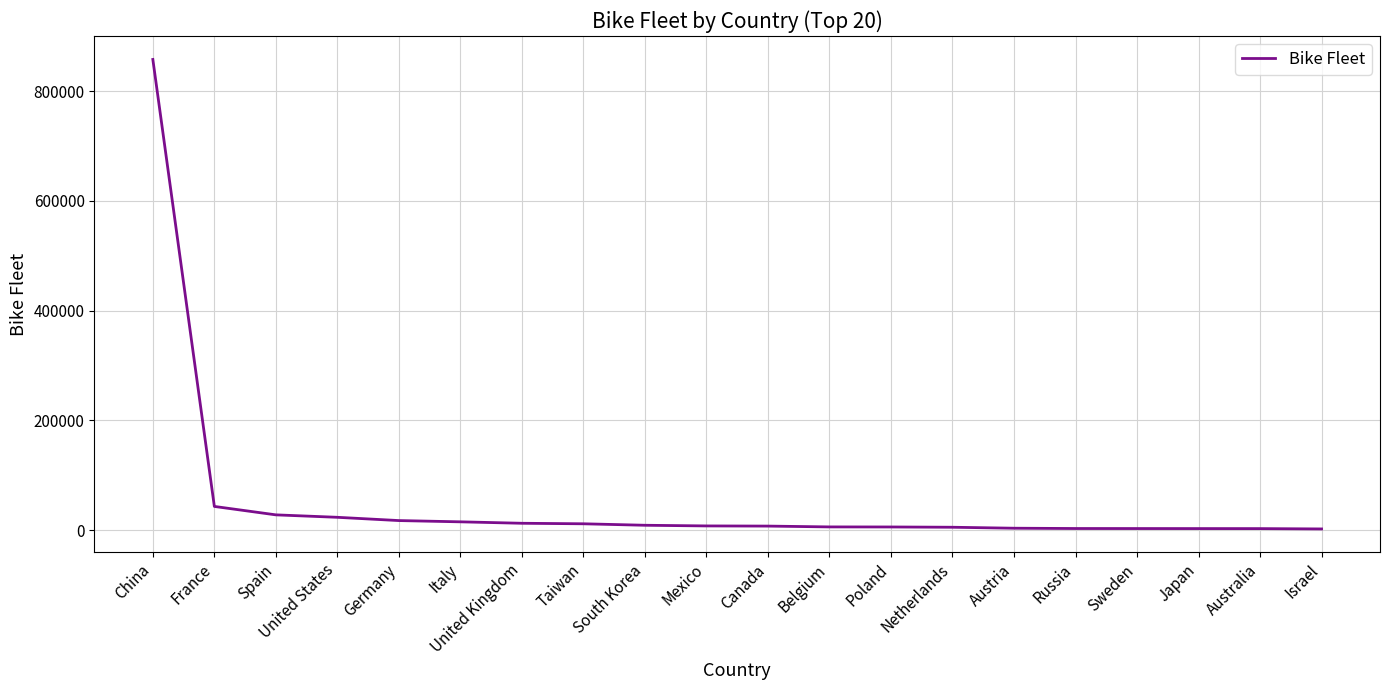

What is the greatest value displayed?

858000